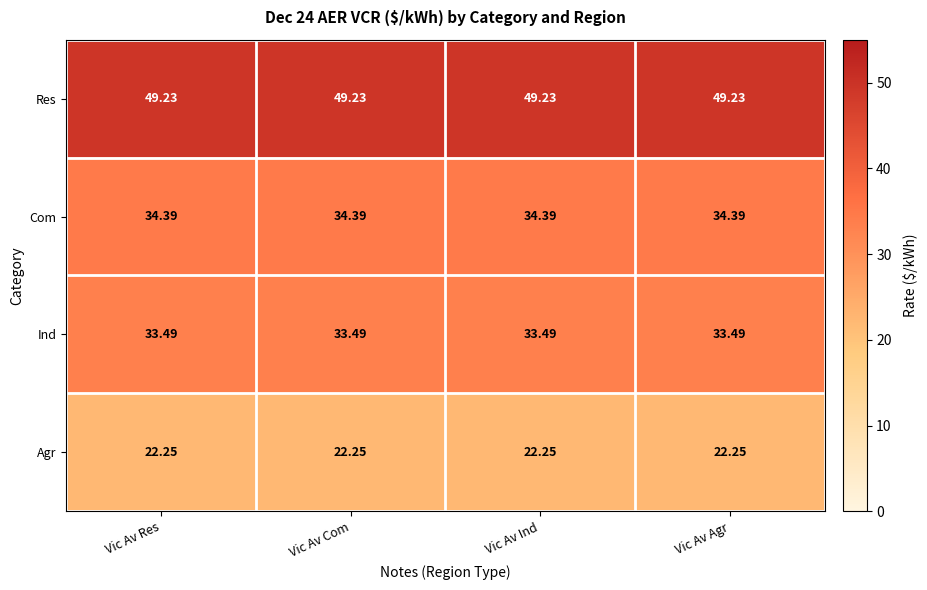

Rank the series by their maximum value, from lowest to highest.

Agr, Ind, Com, Res